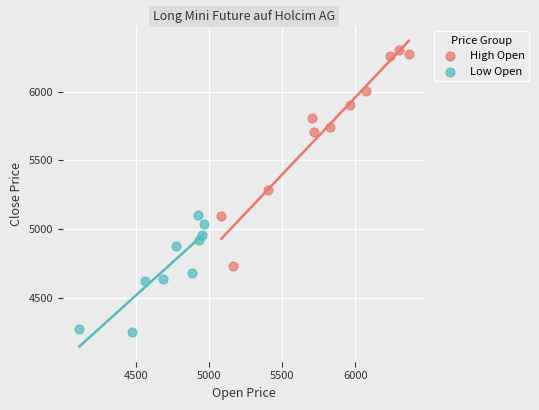

Which series has the largest Y range (max minus min)?

High Open